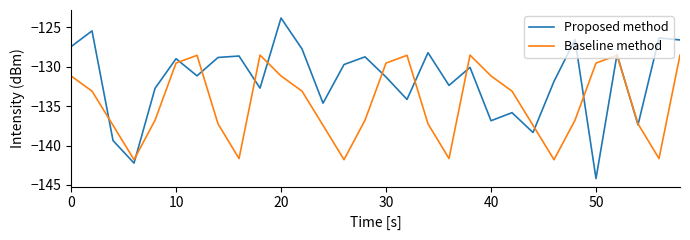

Which series has the largest range (max minus min)?

Proposed method